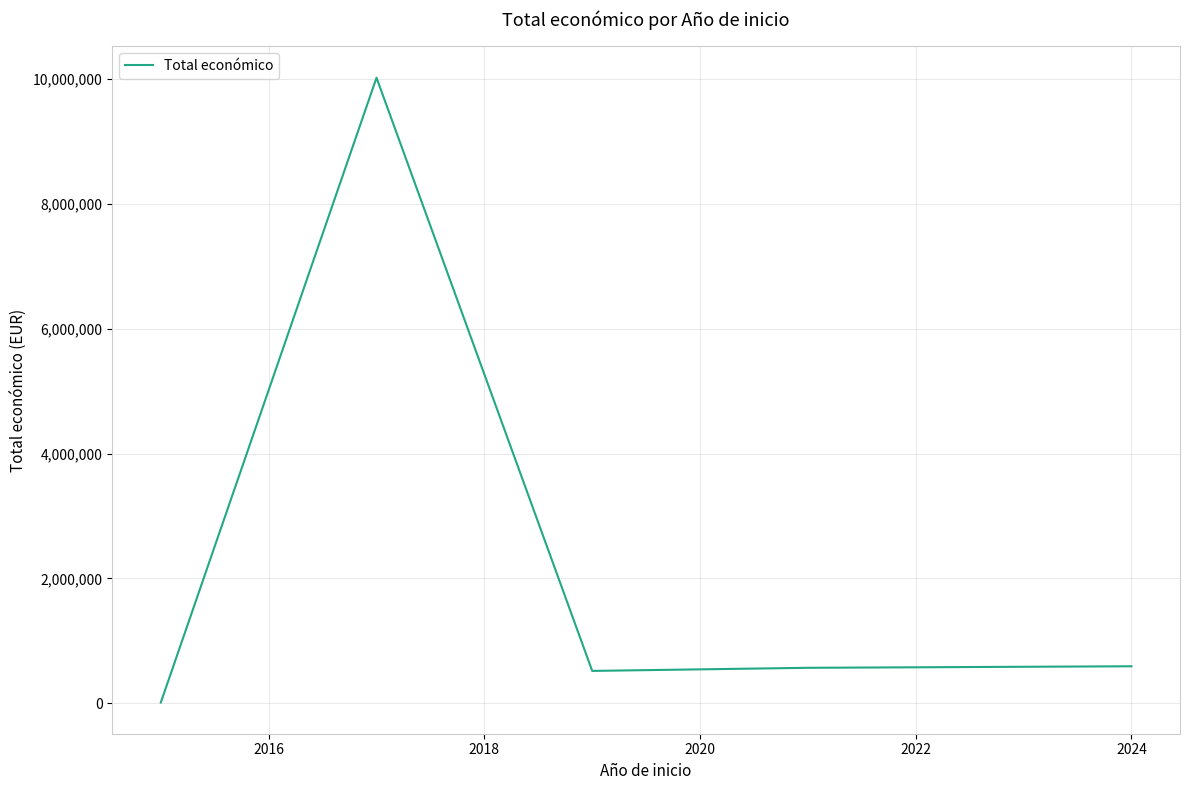

How many values are below 567924?

2